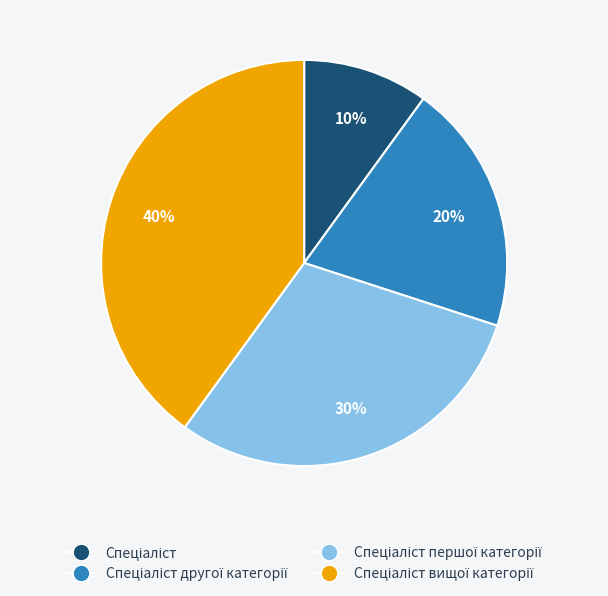

To the nearest percent, what is the difference between the largest and smallest slice percentages?

30%